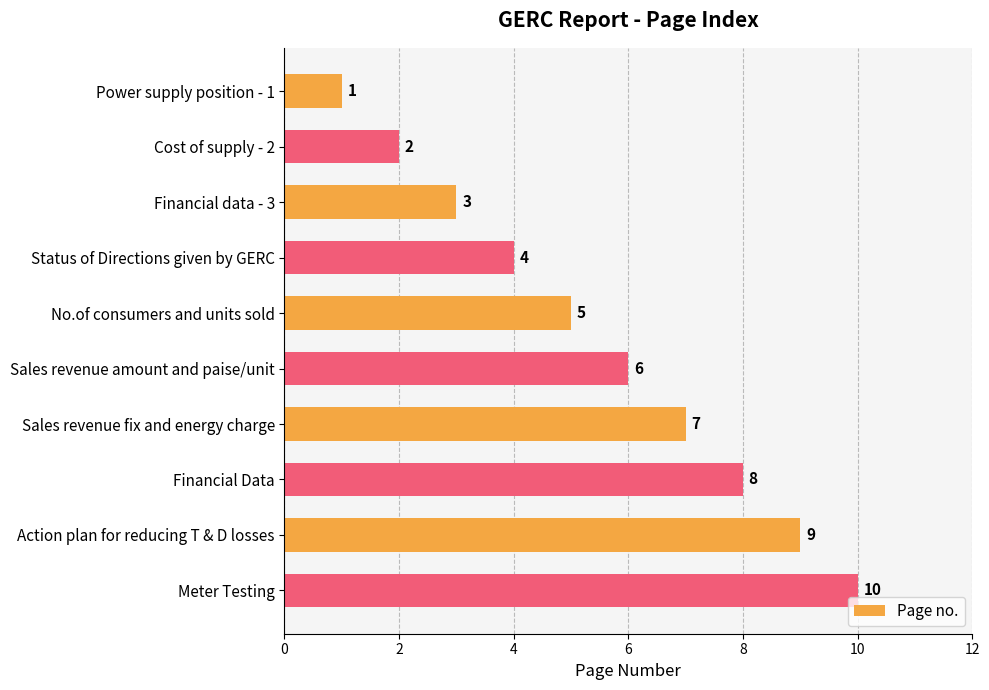

What is the change in value from No.of consumers and units sold to Action plan for reducing T & D losses?

+4